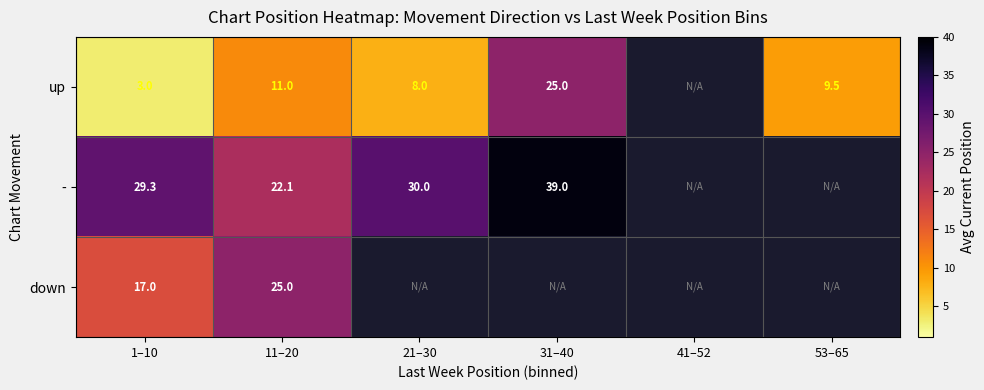

Rank the series at 1–10 from highest to lowest value.

-, down, up